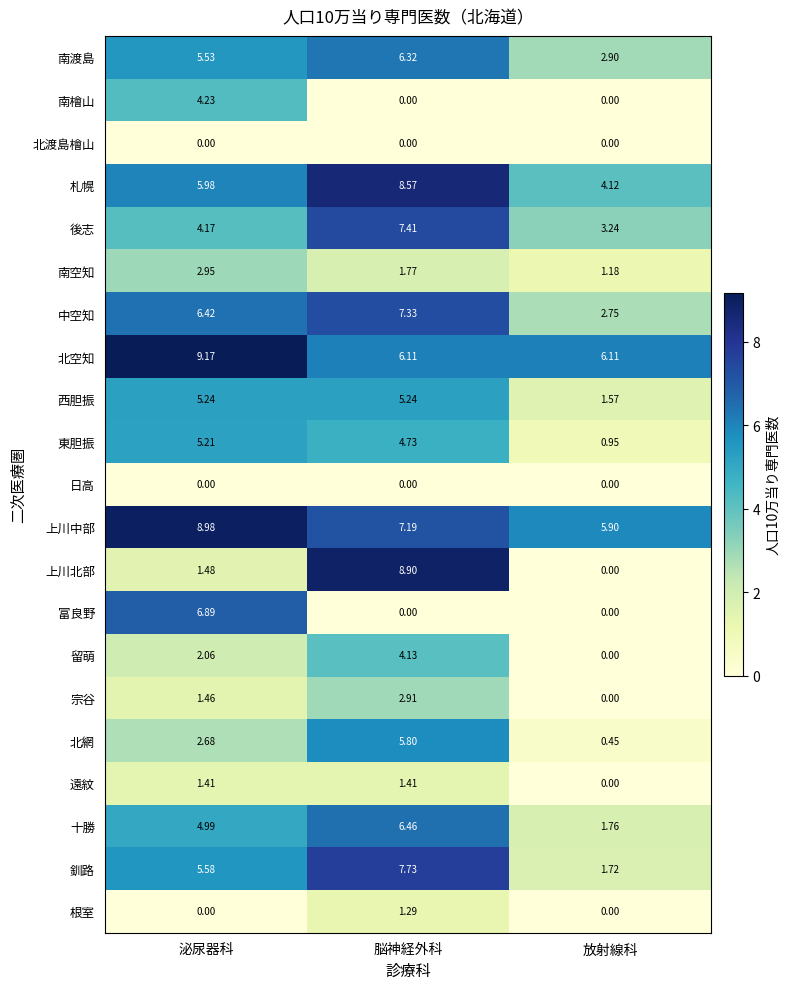

How many data points does each series have?

3